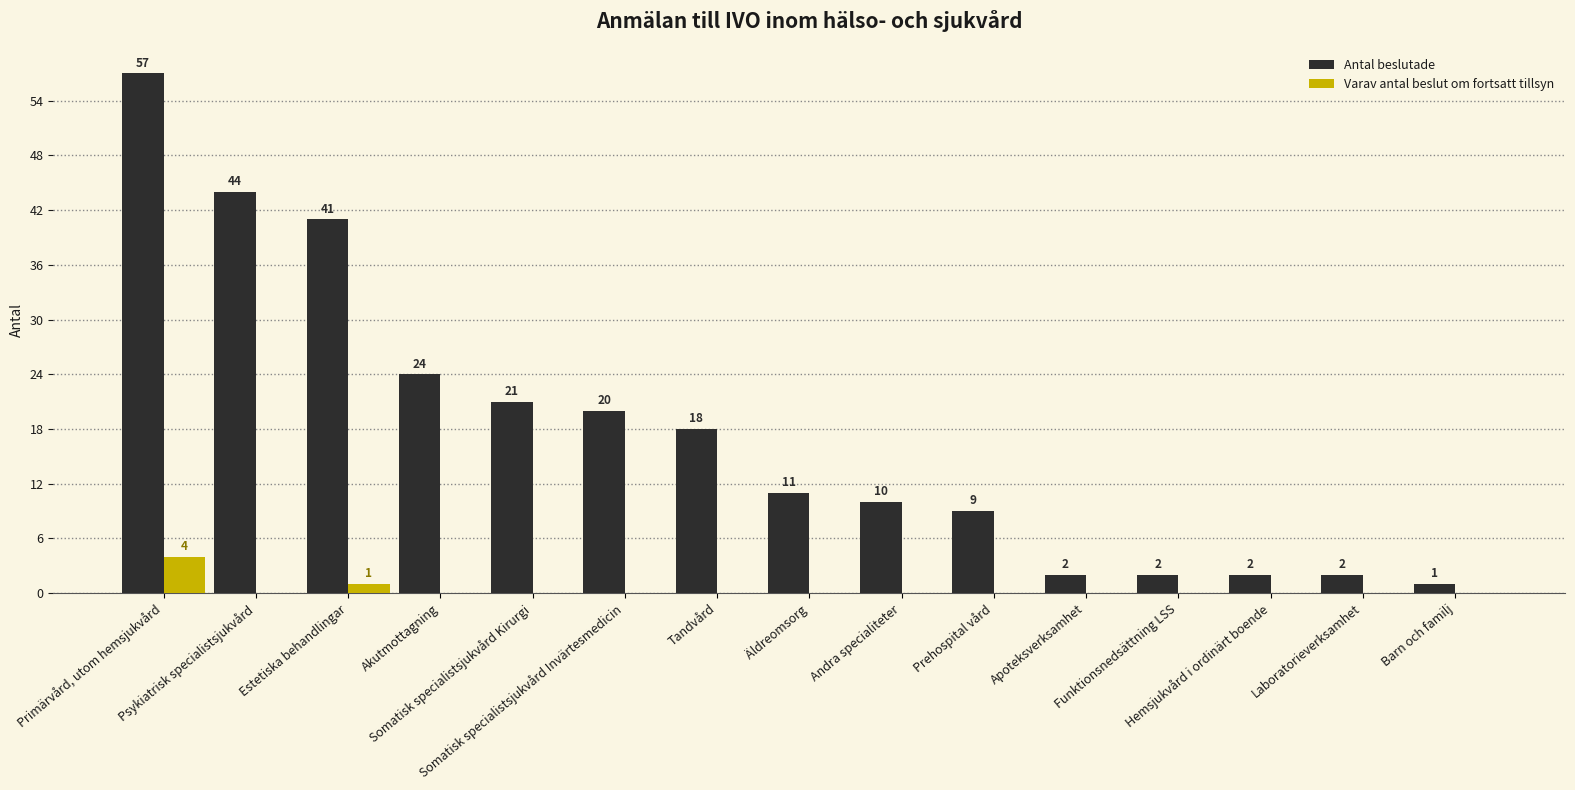

How many groups of bars are there?

15